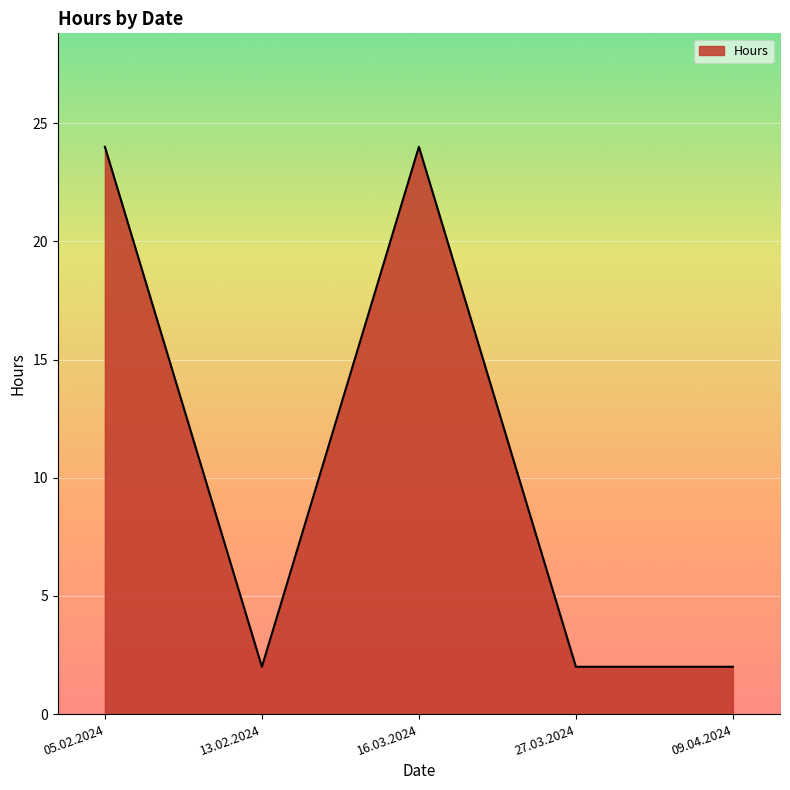

Count the number of data series in this chart.

1